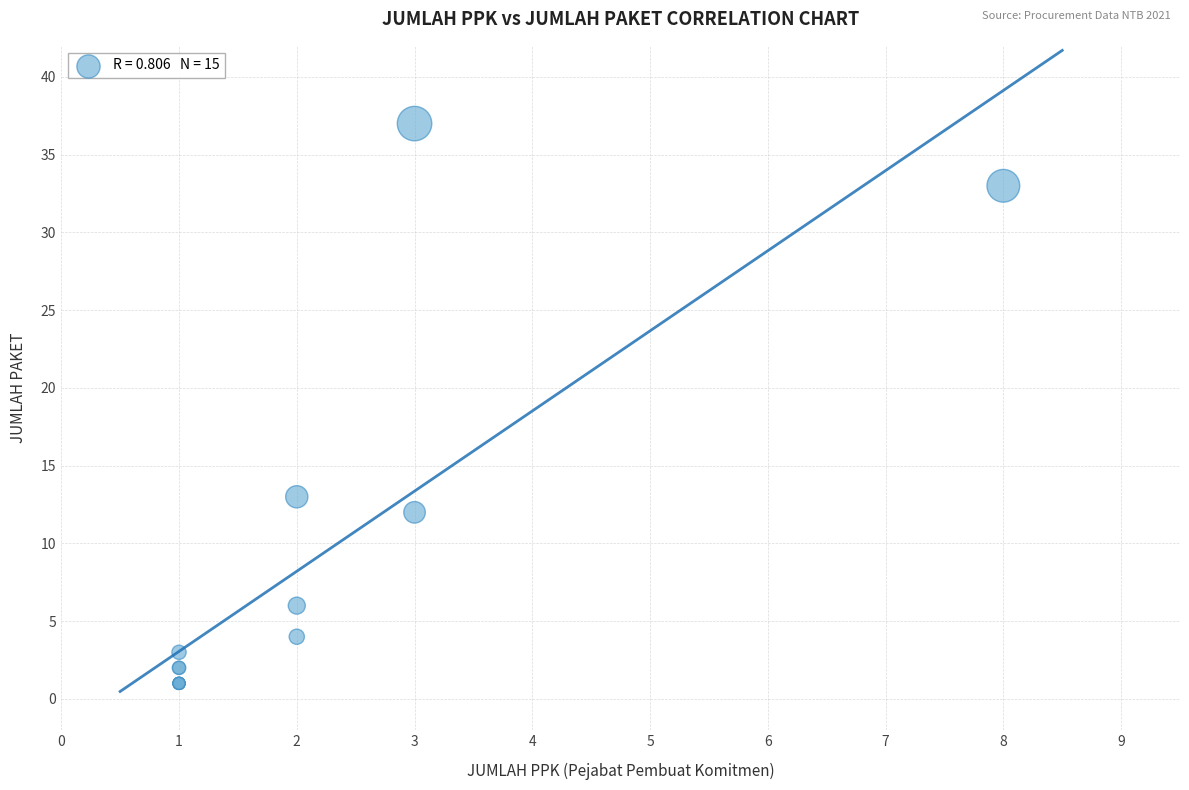

What Y value in the scatter plot is closest to 19?

13